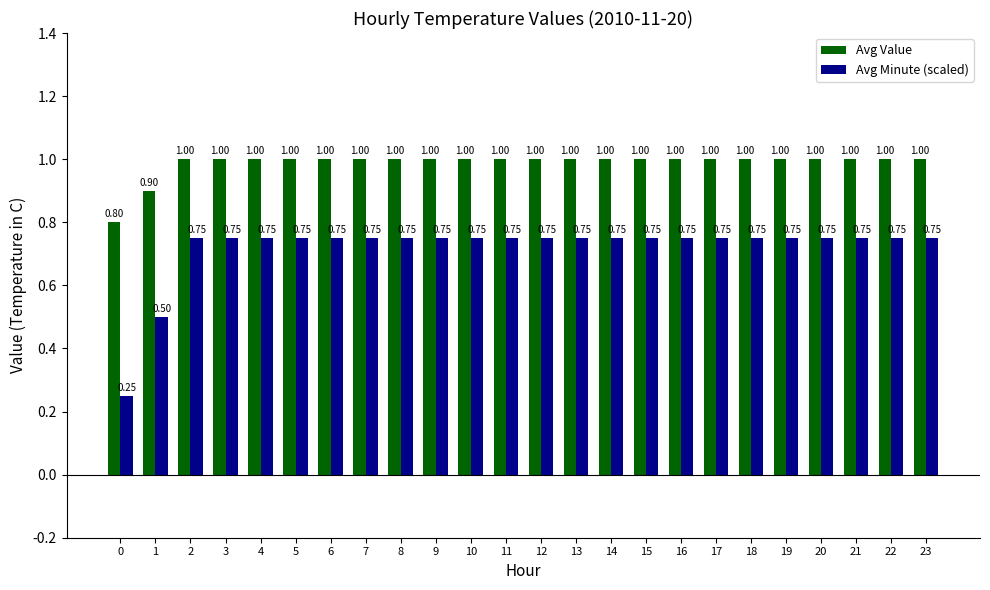

Is it true that Avg Value equals 0.5 at 20?

False